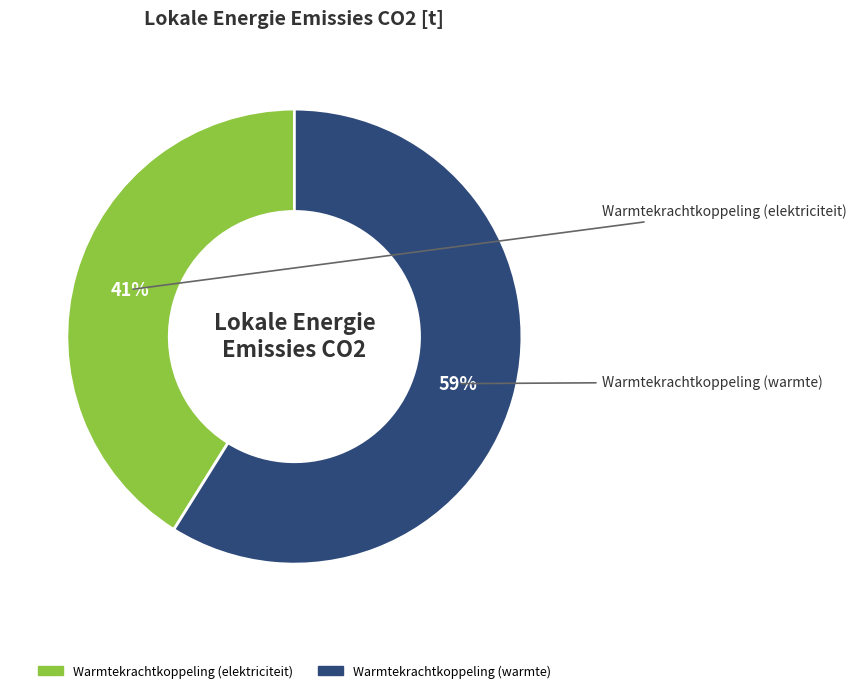

To the nearest percent, what is the average slice percentage?

50%